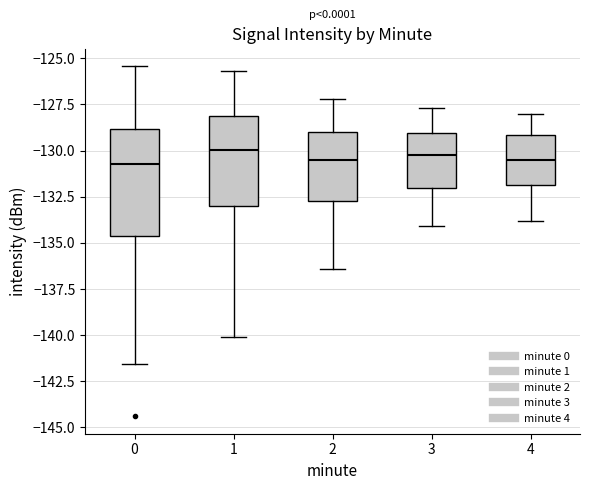

Reading left to right, transcribe this box plot: for each box, give where its median line is, the range the box spans, and where its two whiskers end, as read against the y-axis. The values are not printed on the chart, so give them approximately, as read against the axis.

0: median -130.5, box -134.5 to -129.0, whiskers -141.5 to -125.5
1: median -130.0, box -133.0 to -128.0, whiskers -140.0 to -125.5
2: median -130.5, box -132.5 to -129.0, whiskers -136.5 to -127.0
3: median -130.0, box -132.0 to -129.0, whiskers -134.0 to -127.5
4: median -130.5, box -132.0 to -129.0, whiskers -134.0 to -128.0